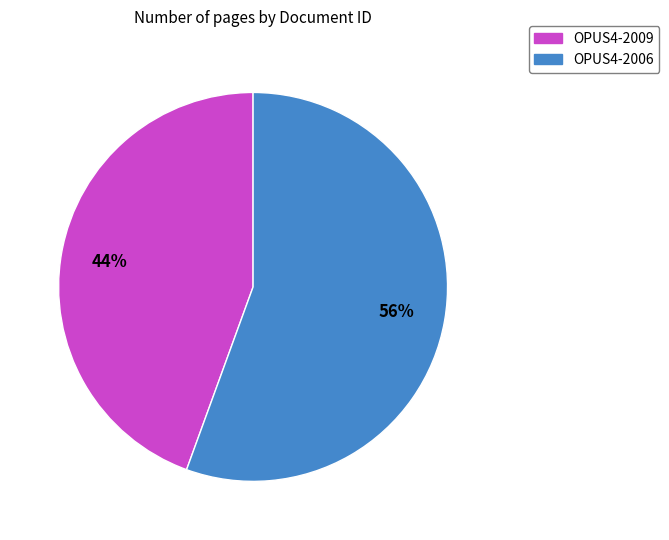

To the nearest percent, what is the combined percentage of OPUS4-2006 and OPUS4-2009?

100%